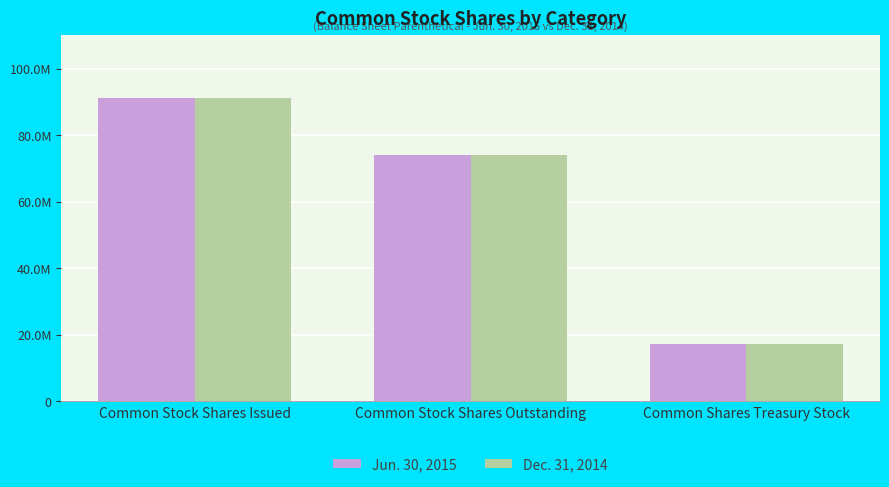

Are the bars grouped side by side (vs. stacked)?

Yes